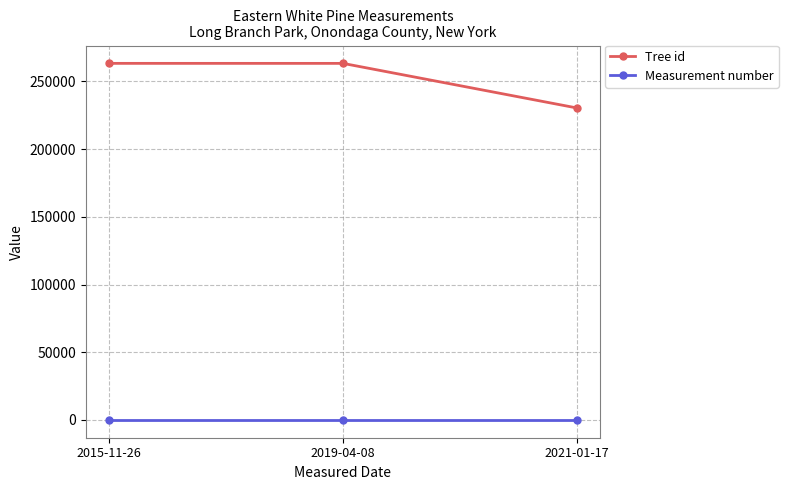

The Tree id series shows 263360 at 2019-04-08. True or false?

True